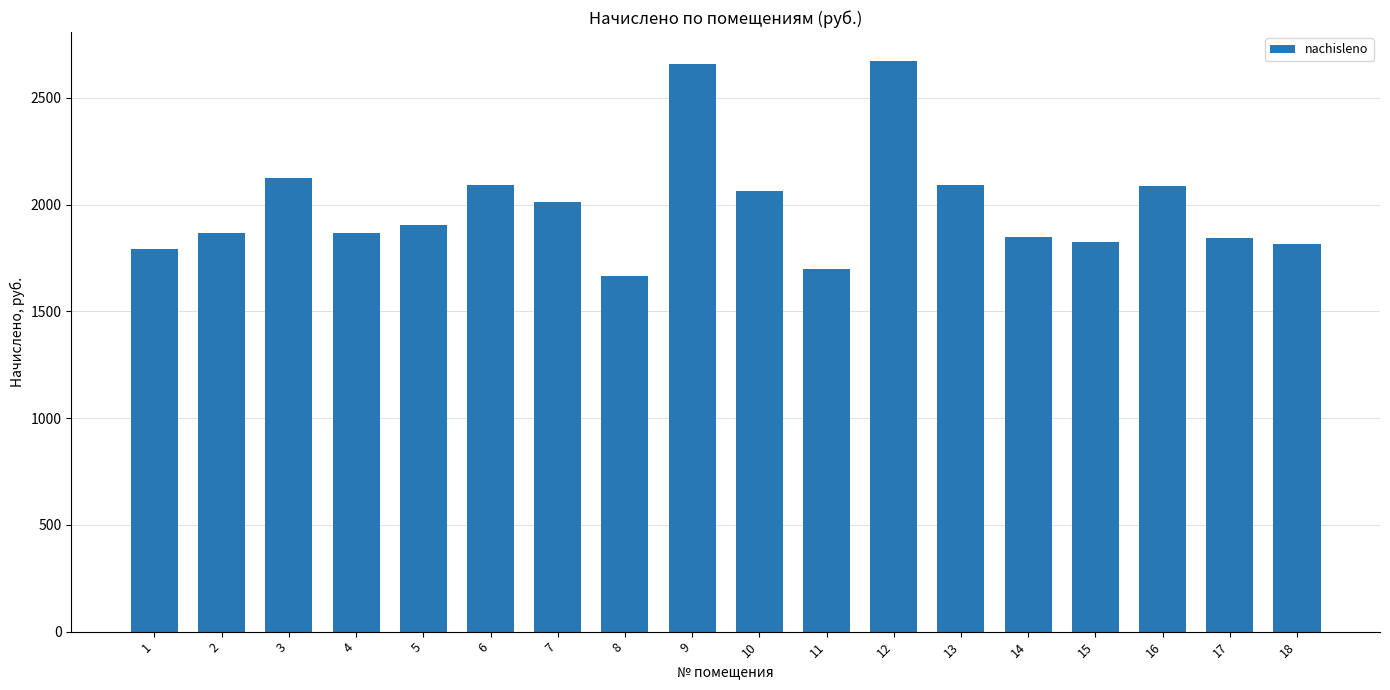

What is the value of the 1st bar from the left?

1792.8